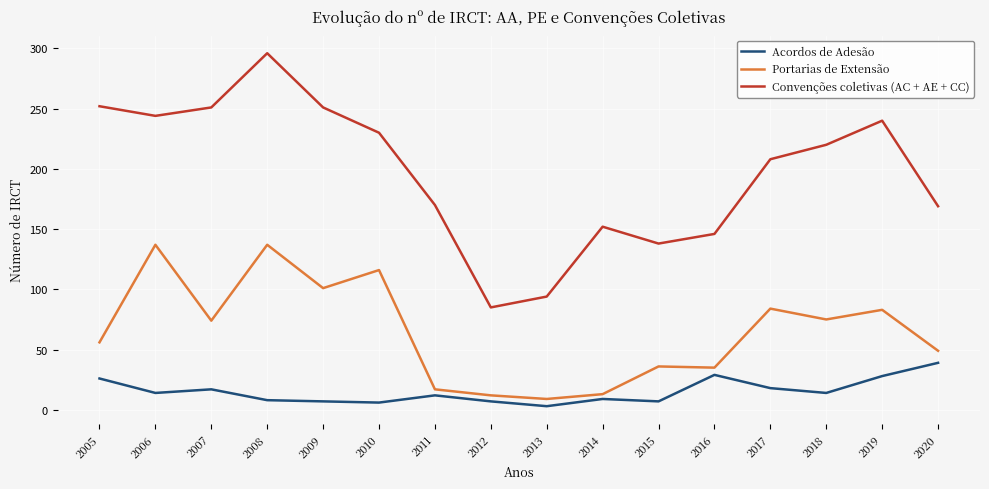

Which series has the largest total across all categories?

Convenções coletivas (AC + AE + CC)